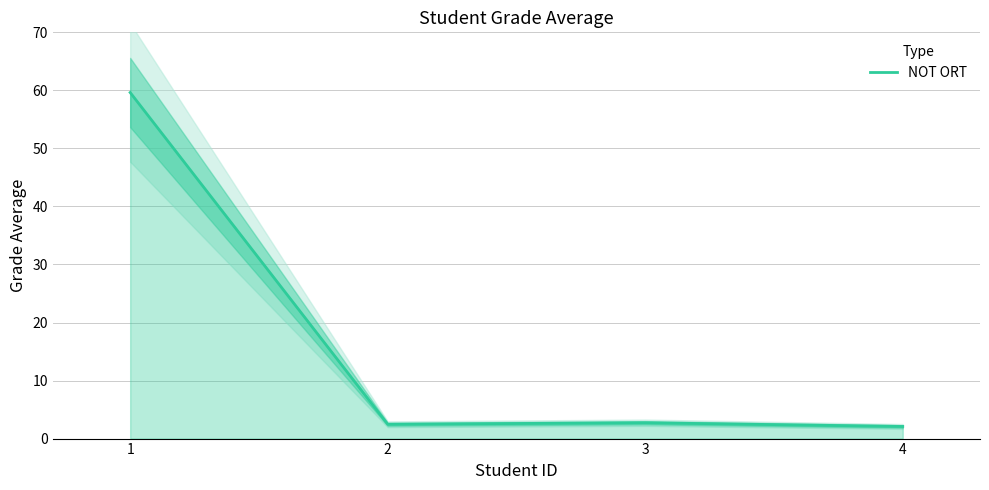

True or false: the data shows 2.7 at 3.

True